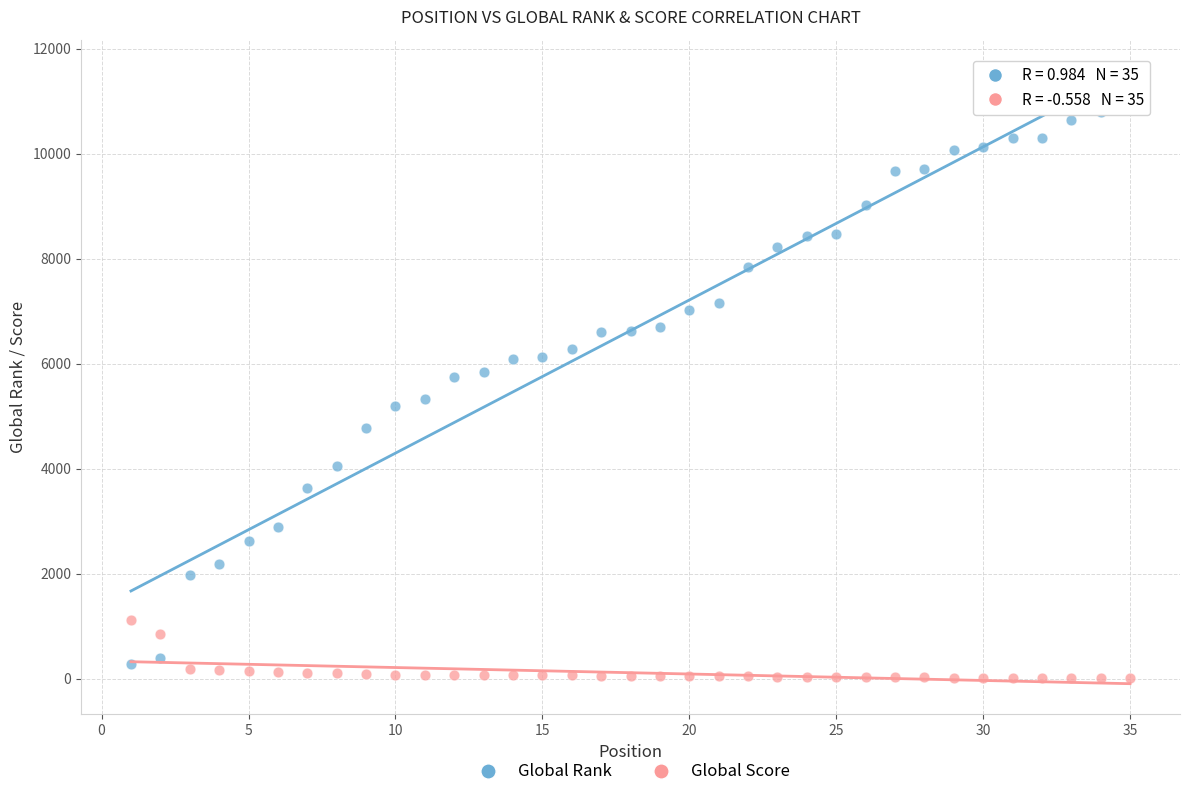

Which series reaches the maximum Y coordinate?

Global Rank